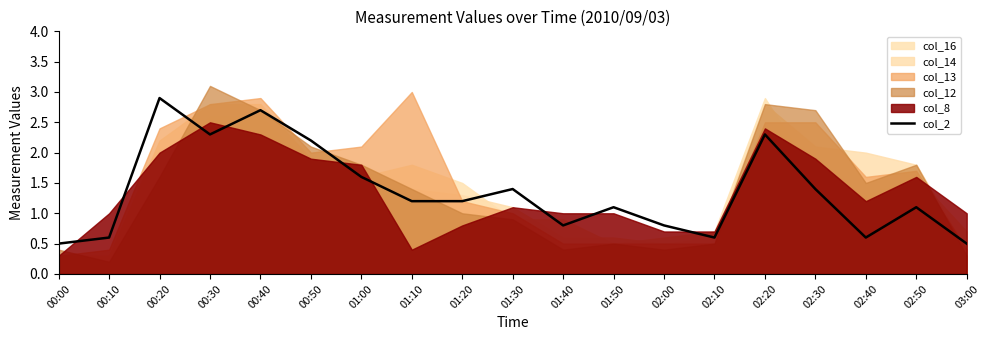

Reading right to left, extract all data points from this chart.

0.5	1.1	0.6	1.4	2.3	0.6	0.8	1.1	0.8	1.4	1.2	1.2	1.6	2.2	2.7	2.3	2.9	0.6	0.5